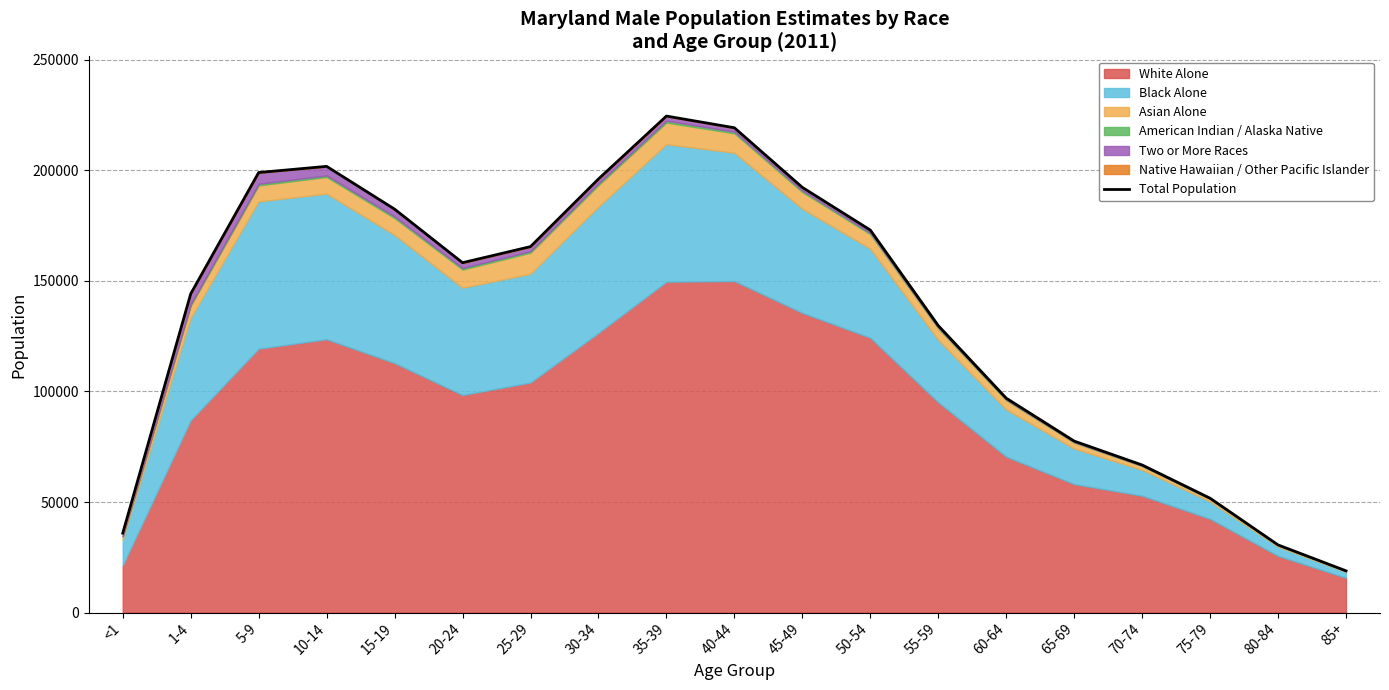

Reading right to left, extract all data points from this chart.

18873	30591	51716	66749	77562	96980	129805	173031	192340	219307	224597	196138	165543	158265	182496	201846	199062	144190	35912